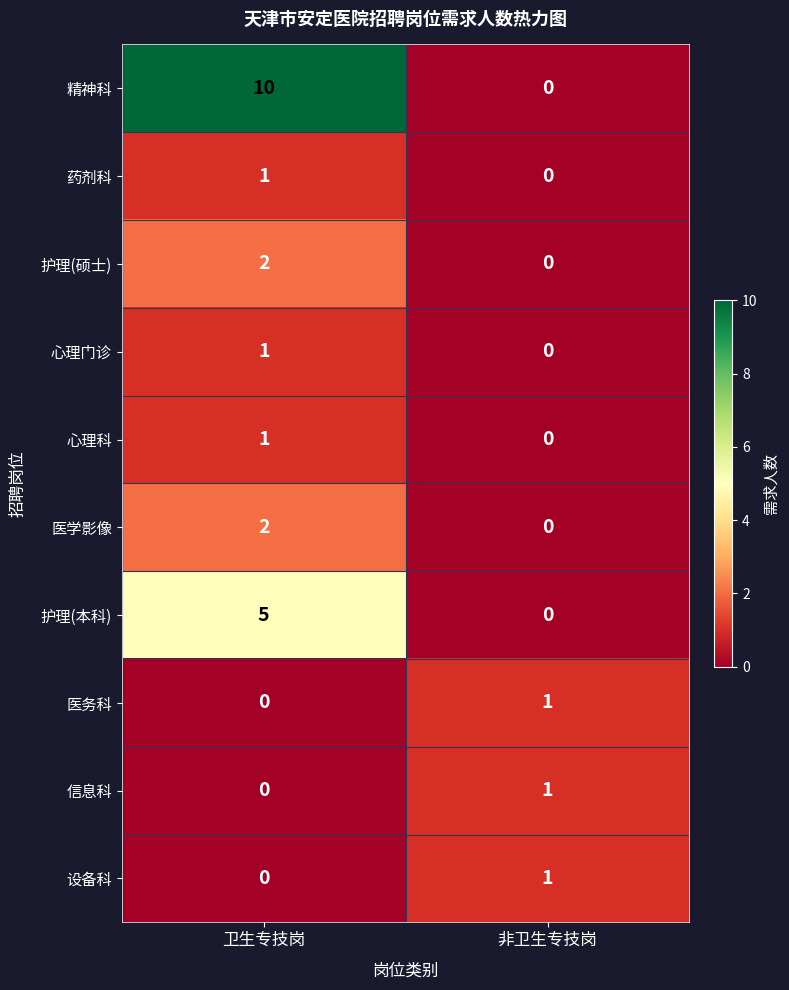

Reading right to left, what are all the values shown in this chart?

精神科: 0	10
药剂科: 0	1
护理(硕士): 0	2
心理门诊: 0	1
心理科: 0	1
医学影像: 0	2
护理(本科): 0	5
医务科: 1	0
信息科: 1	0
设备科: 1	0